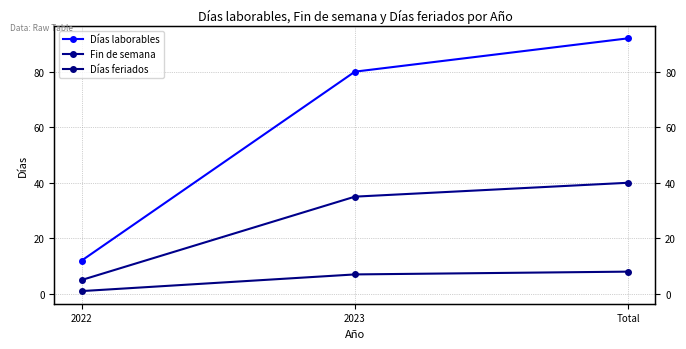

Reading left to right, list all the values displayed in this chart.

Días laborables: 12	80	92
Fin de semana: 5	35	40
Días feriados: 1	7	8